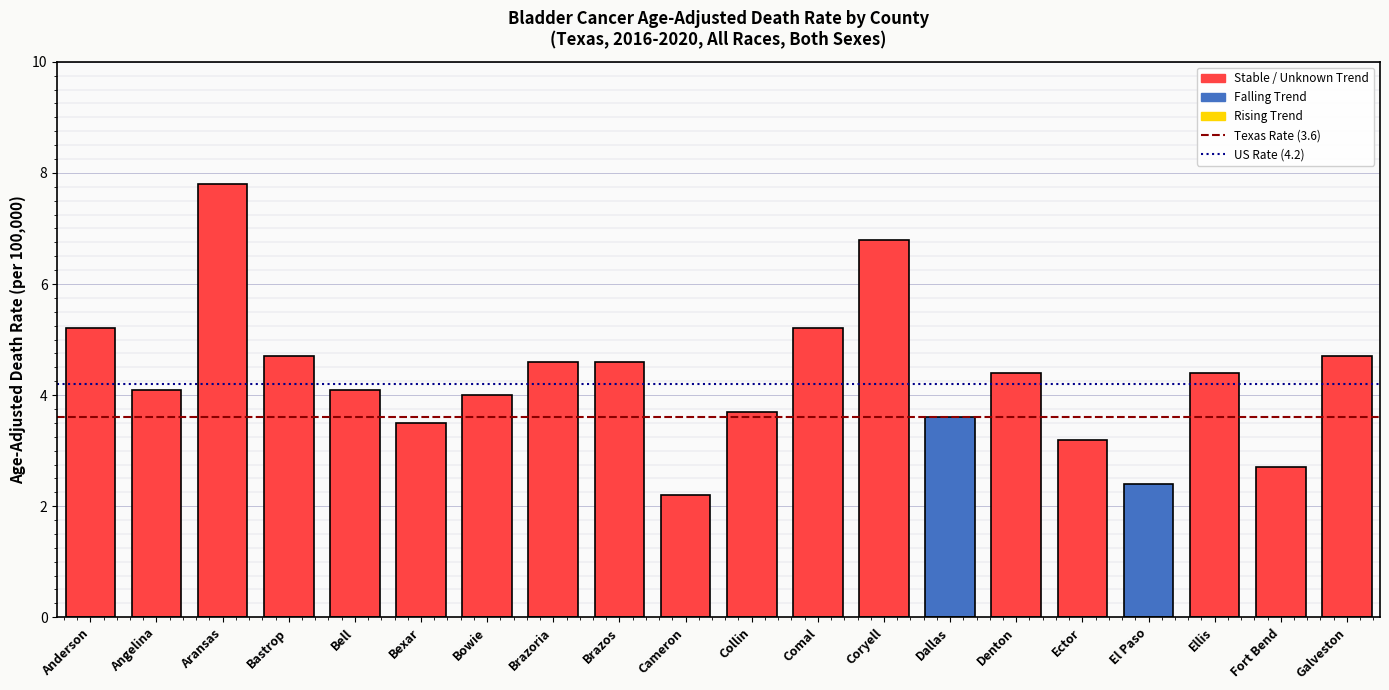

Where does the data first go above 4?

Anderson